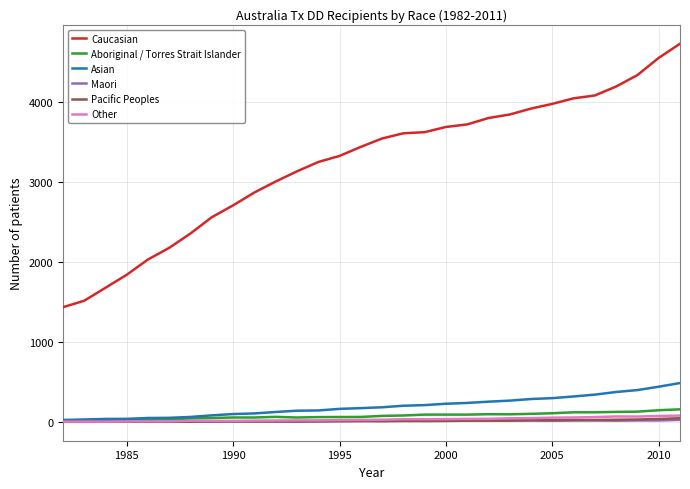

Which series has the widest spread of values?

Caucasian